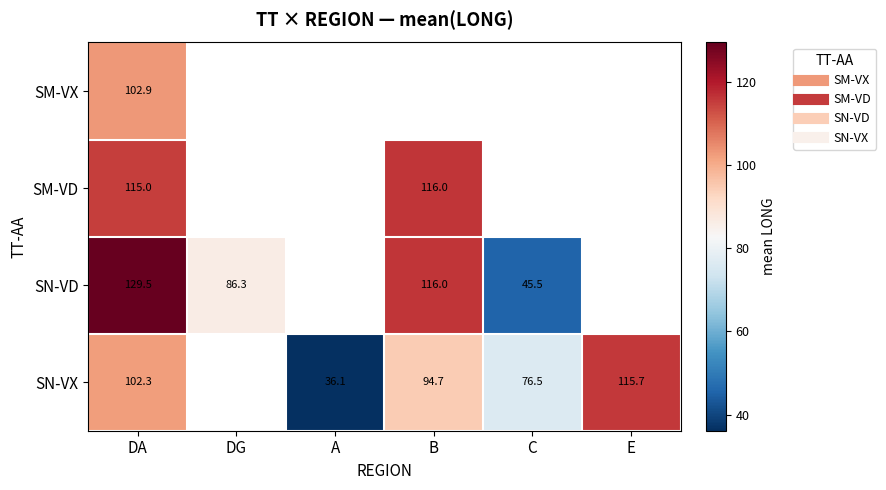

Between DG and B, which series saw the biggest shift?

SN-VD